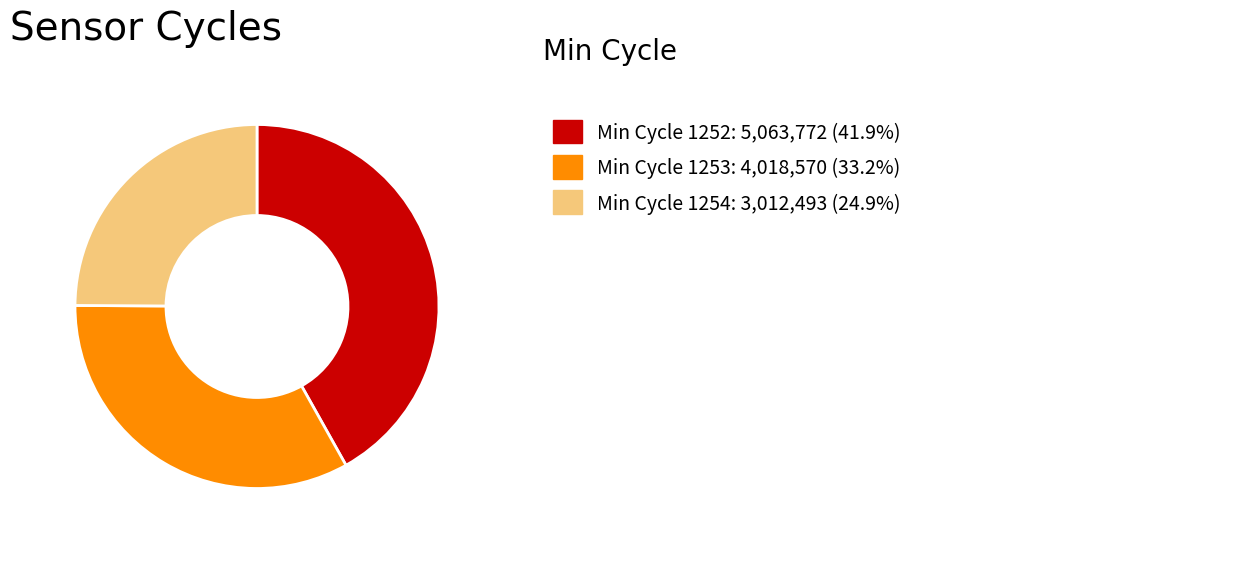

Is there any slice that represents more than half of the pie?

No